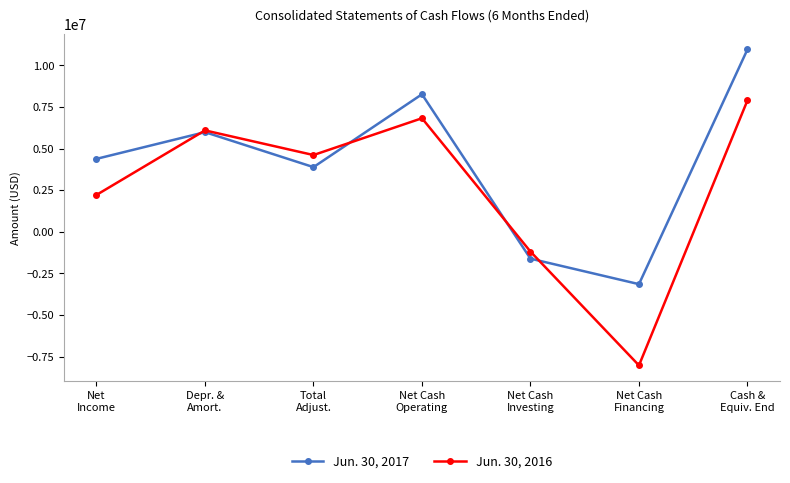

Does the chart display data point markers on the line(s)?

Yes